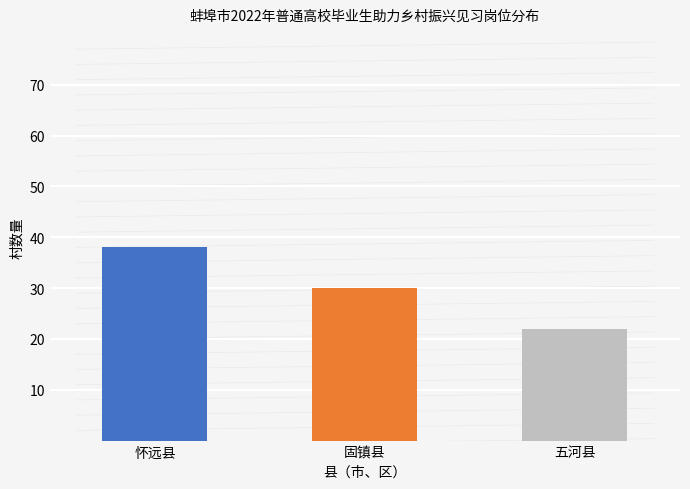

Rank the categories by value from lowest to highest.

五河县, 固镇县, 怀远县